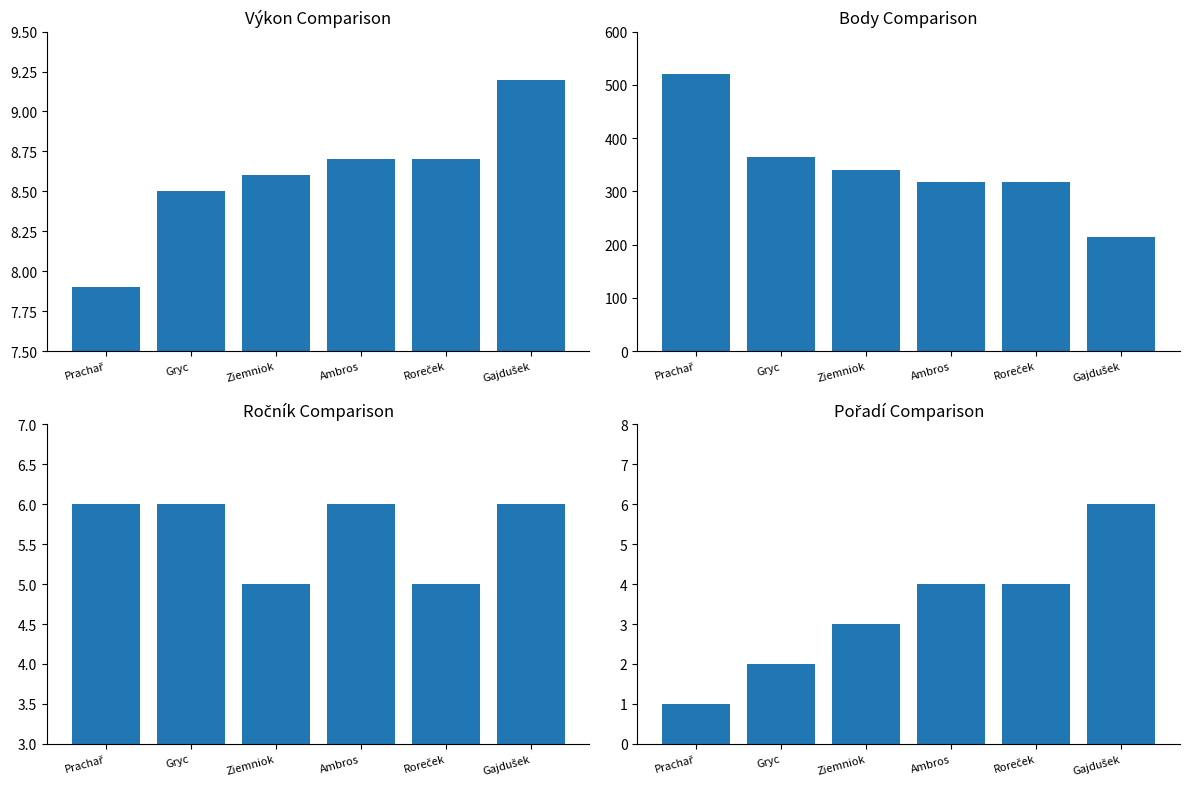

What position from the left is Gryc?

2